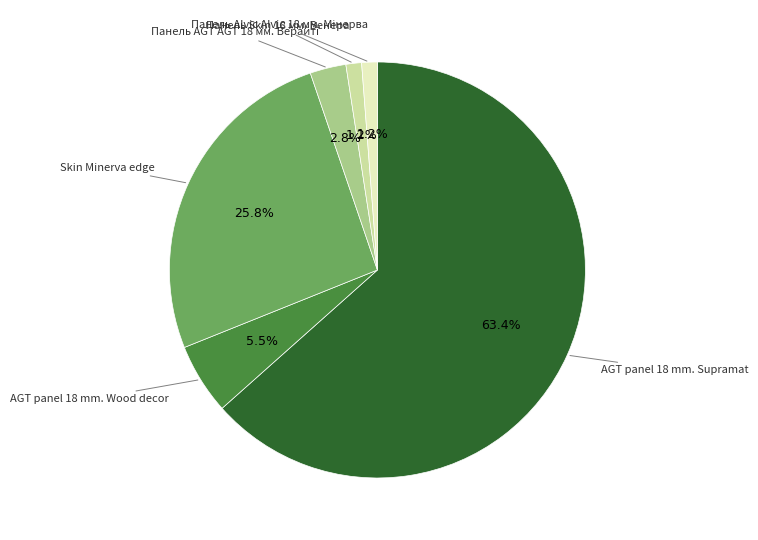

Count the number of slices in the pie.

6